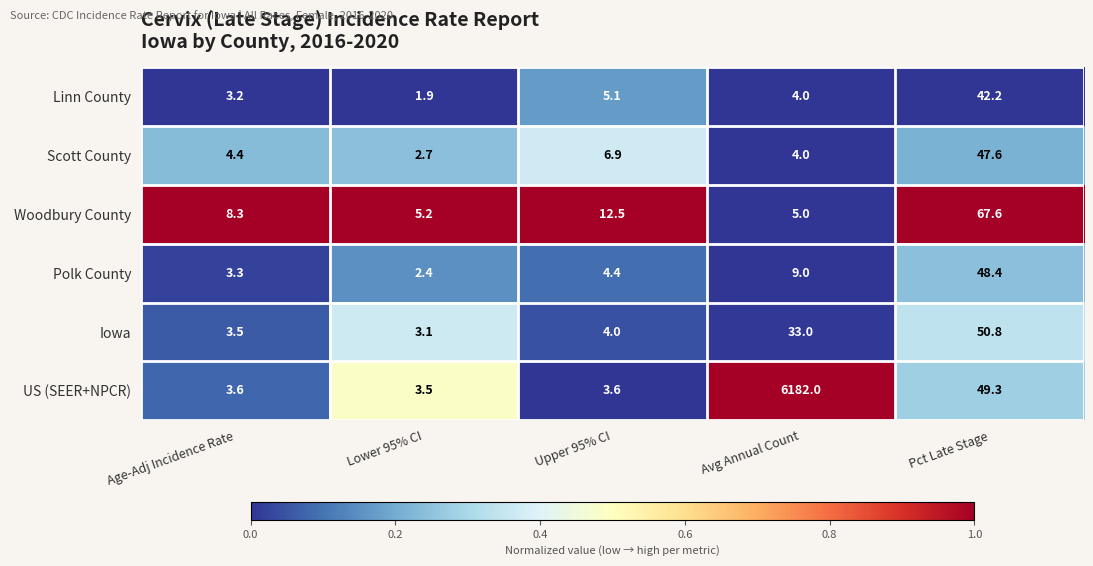

What is the total value across all series at Upper 95% CI?

36.5